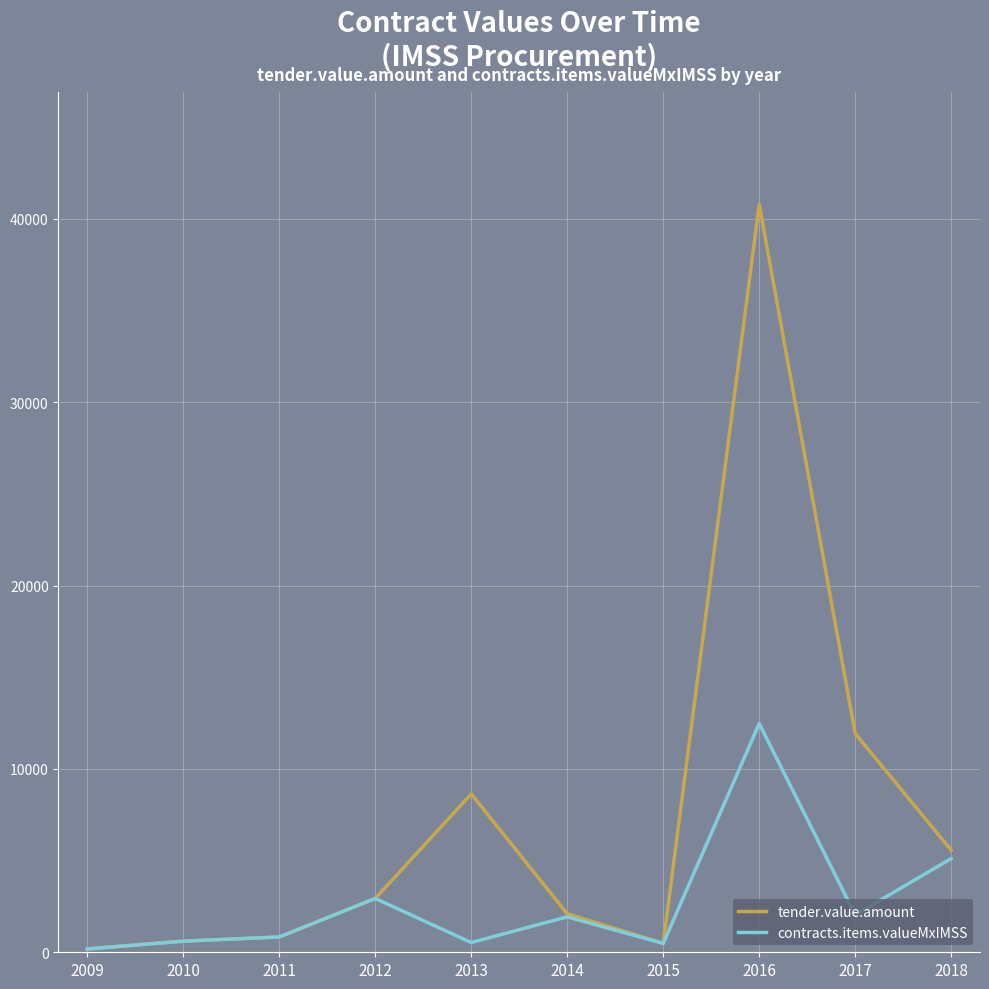

Which series has the largest range (max minus min)?

tender.value.amount